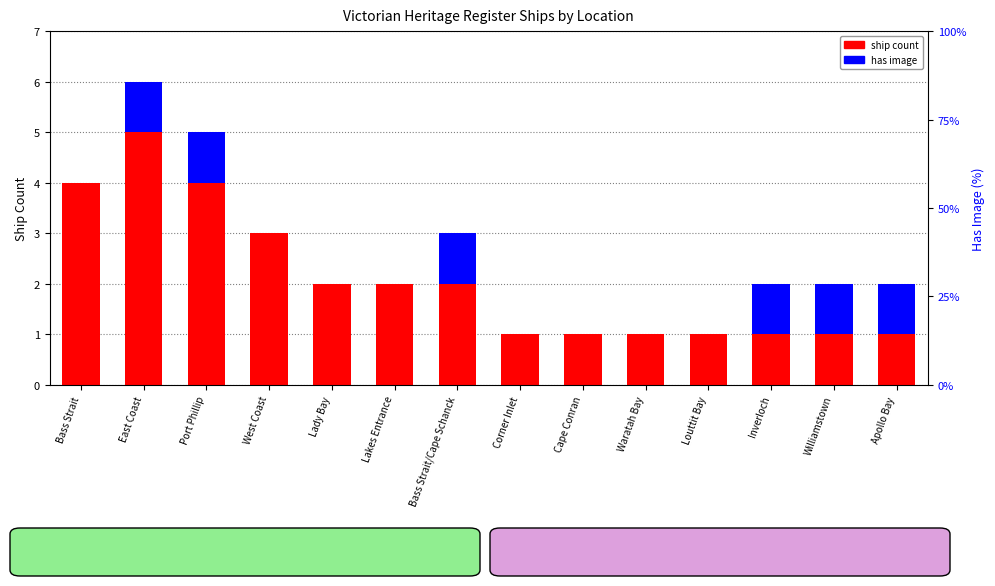

At which label does ship count reach its peak?

East Coast